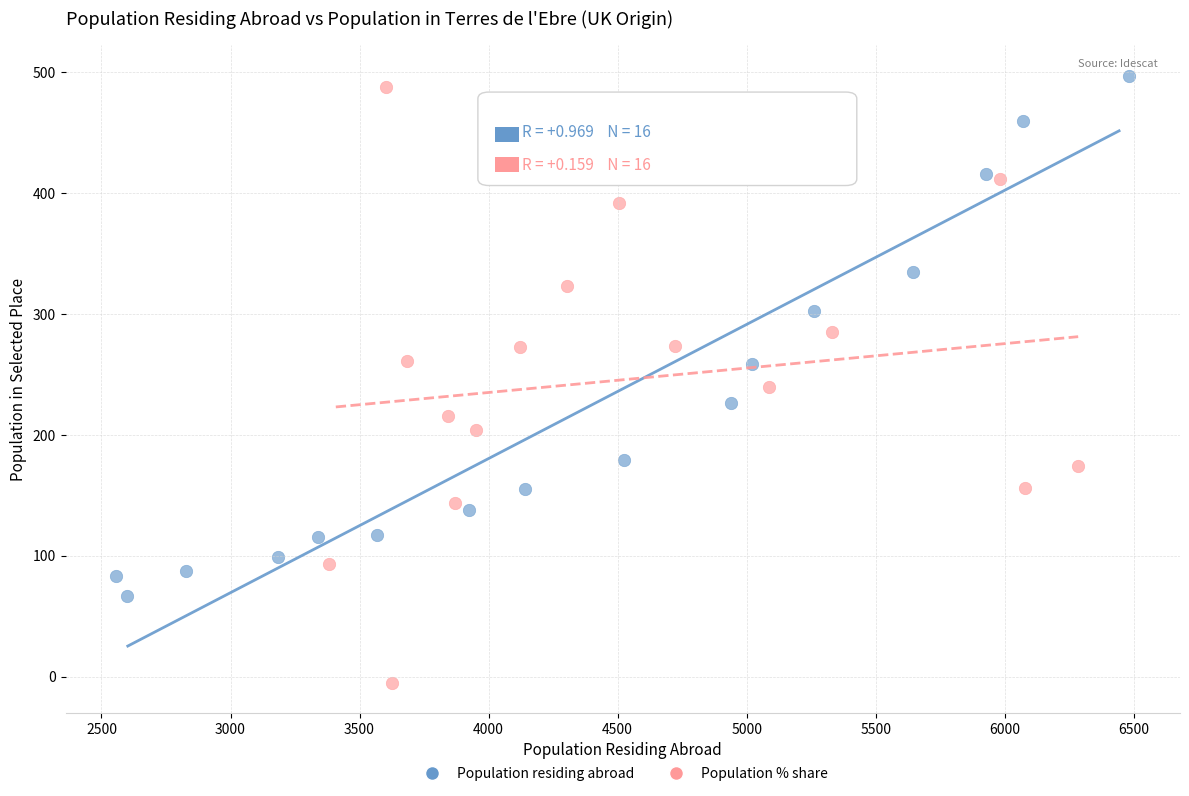

What are all the series names shown in the legend?

Population residing abroad, Population % share